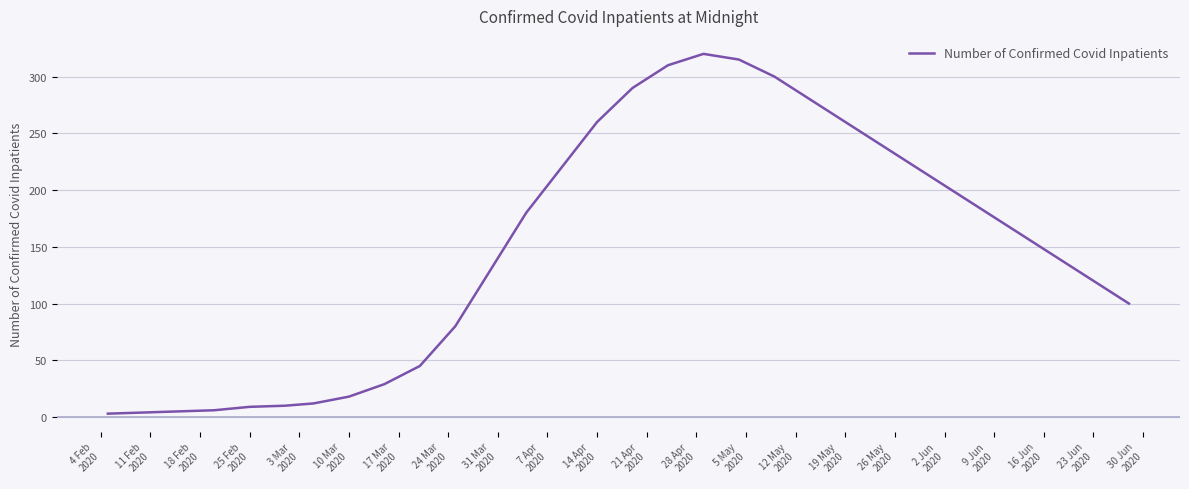

What is the greatest value displayed?

320